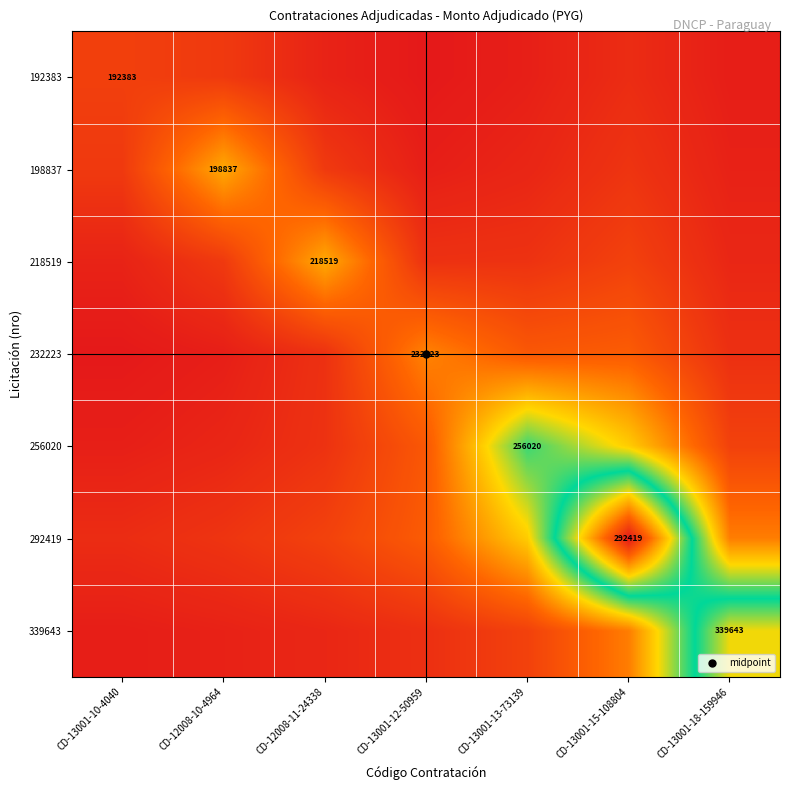

At which category is the sum across all series the highest?

CD-13001-15-108804